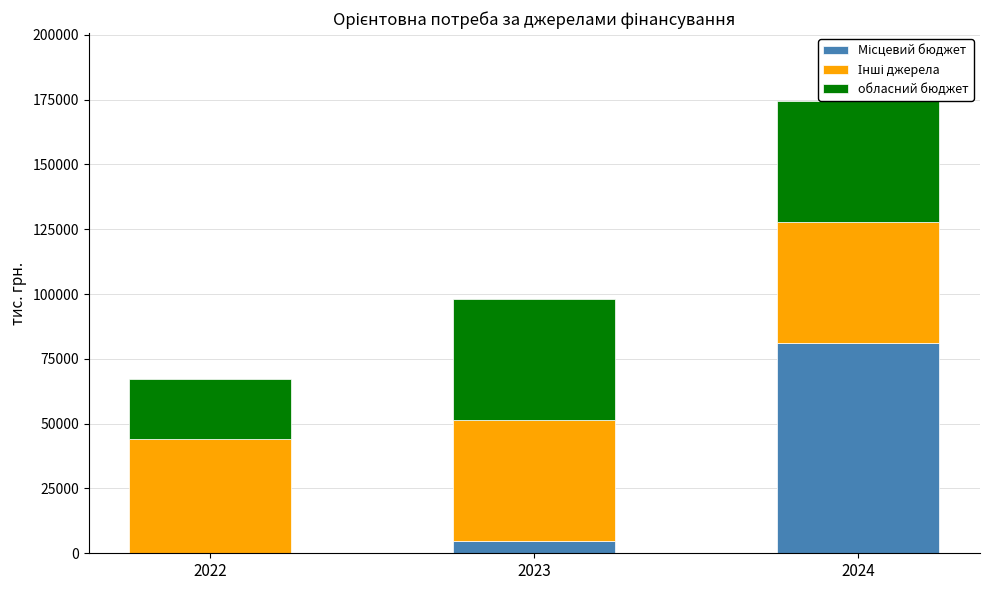

The Інші джерела series shows 43833.4 at 2022. True or false?

True